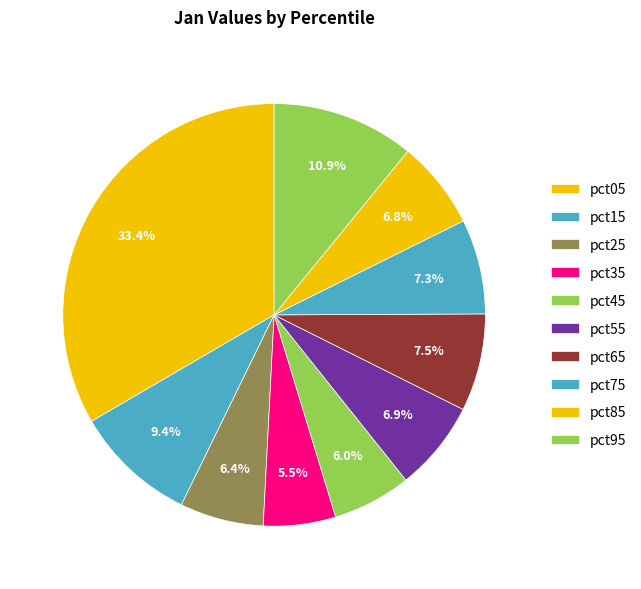

How many slices are in this pie chart?

10